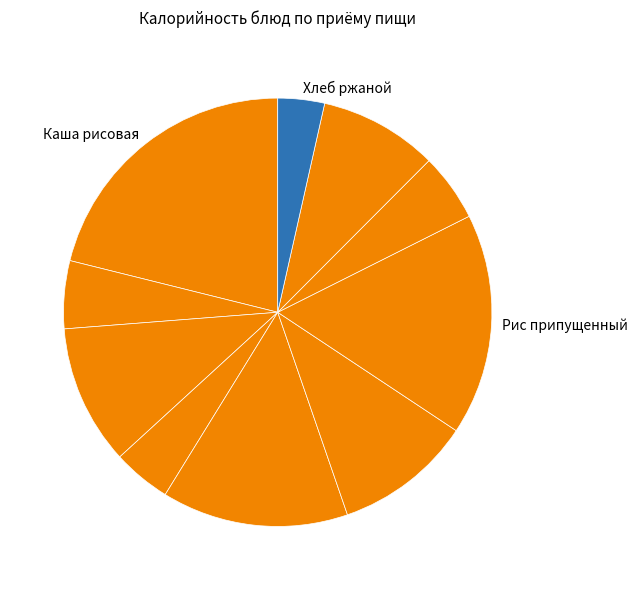

To the nearest percent, what is the average slice percentage?

10%